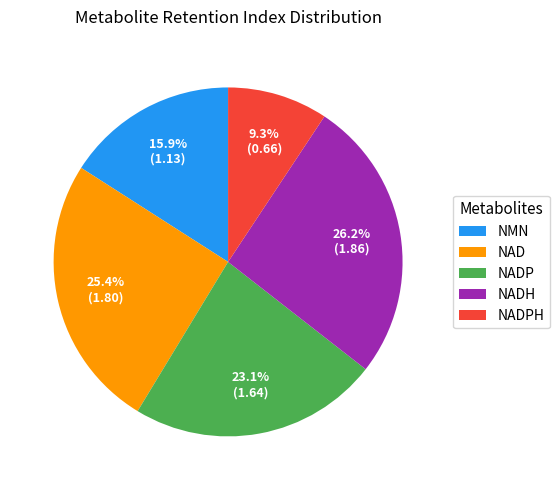

Rank the categories by value from lowest to highest.

NADPH, NMN, NADP, NAD, NADH